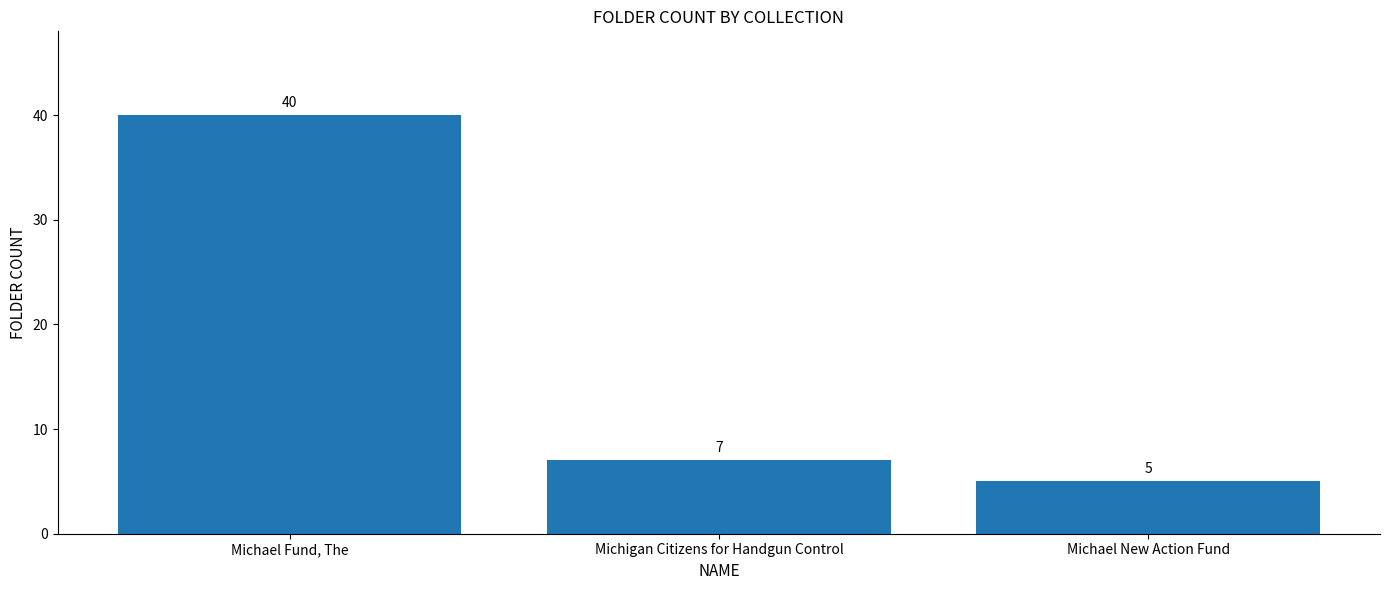

List the labels in order of value, largest first.

Michael Fund, The, Michigan Citizens for Handgun Control, Michael New Action Fund